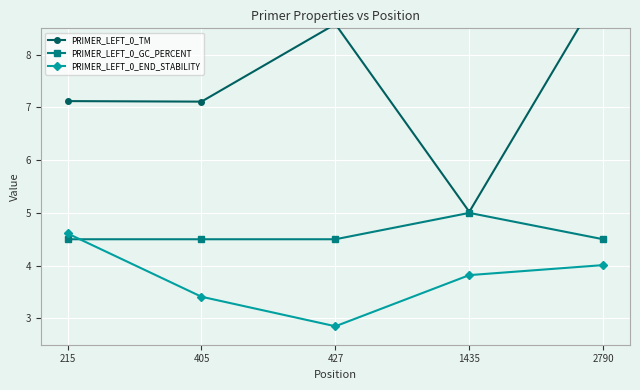

How many interior local peaks does the PRIMER_LEFT_0_GC_PERCENT series have?

1